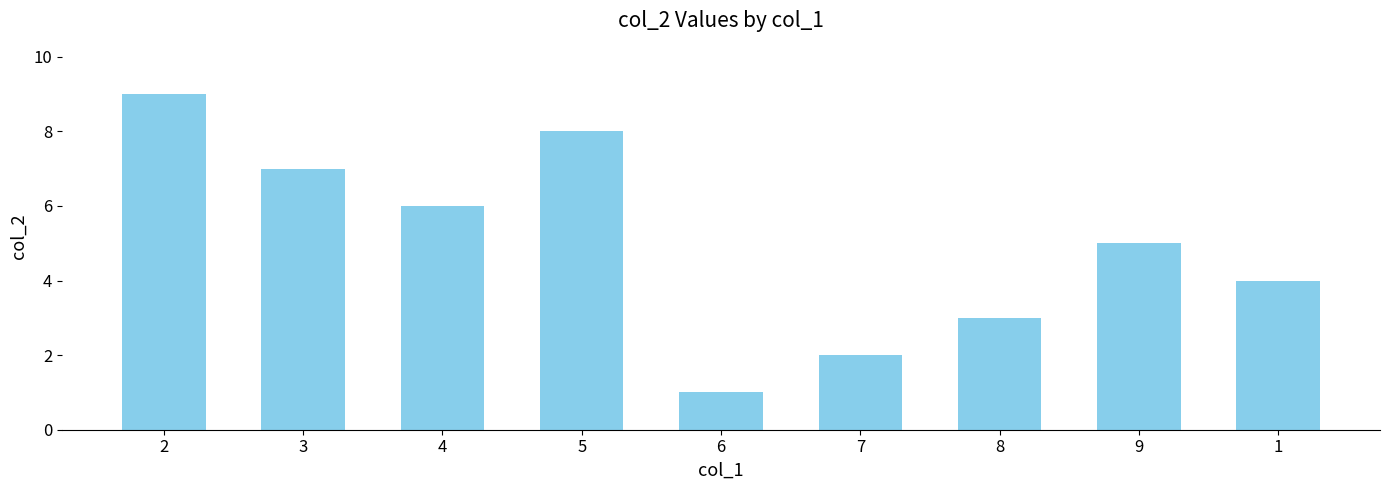

Rank the categories by value from lowest to highest.

6, 7, 8, 1, 9, 4, 3, 5, 2